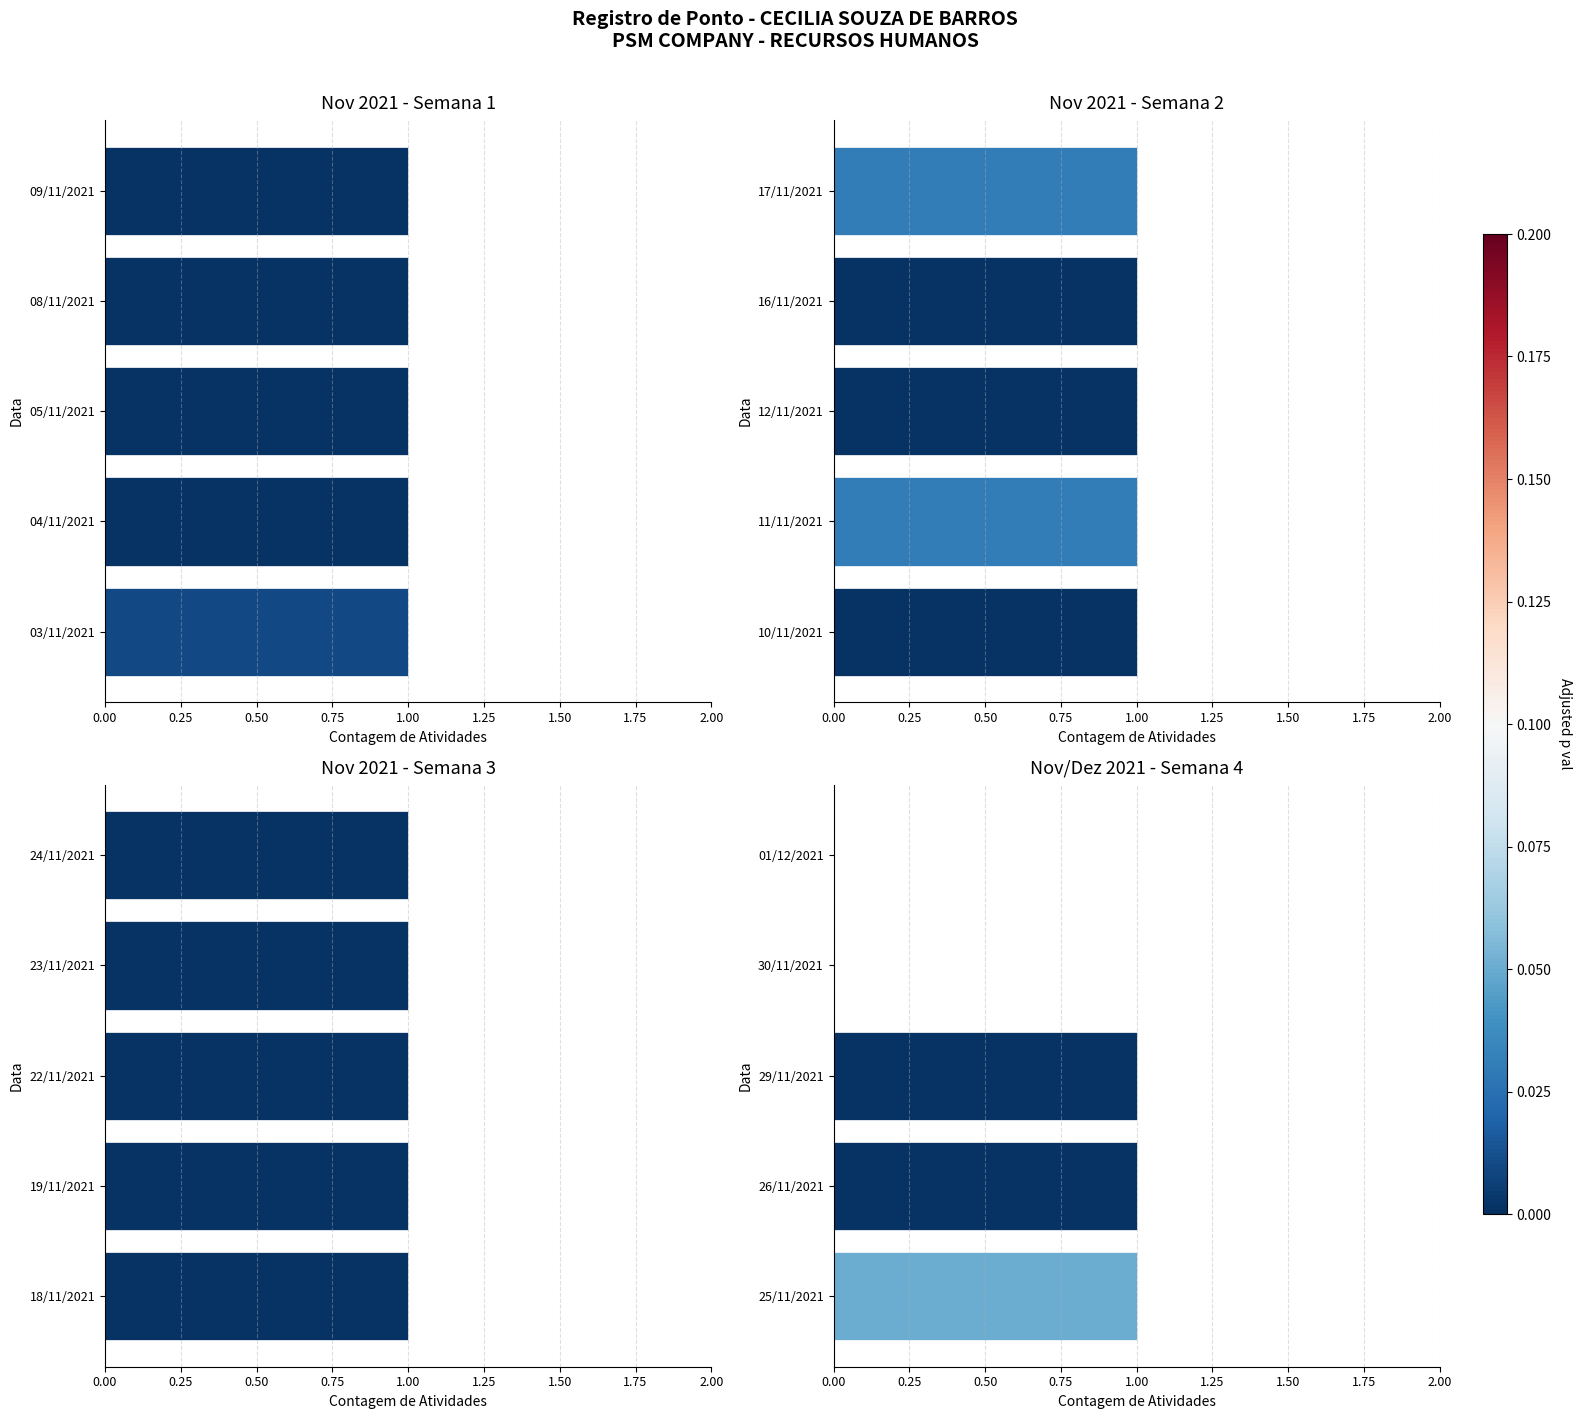

What is the greatest value displayed?

1